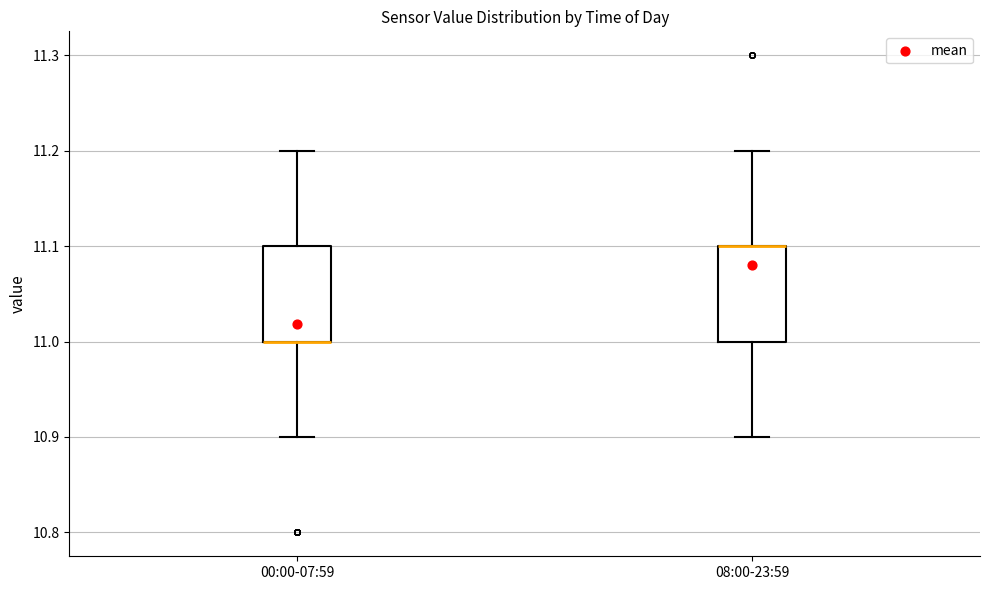

Reading left to right, read every box against the y-axis: the position of its median line, the range the box covers, and the ends of its whiskers. The values are not printed on the chart, so give them approximately, as read against the axis.

00:00-07:59: median 11.0 (drawn on the box's lower edge), box 11.0 to 11.1, whiskers 10.9 to 11.2
08:00-23:59: median 11.1 (drawn on the box's upper edge), box 11.0 to 11.1, whiskers 10.9 to 11.2